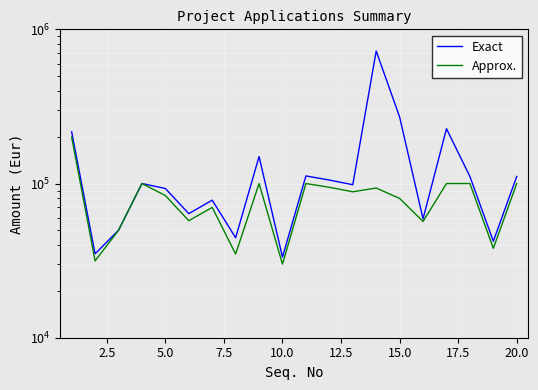

What is the average value of the Approx. series?

80412.9